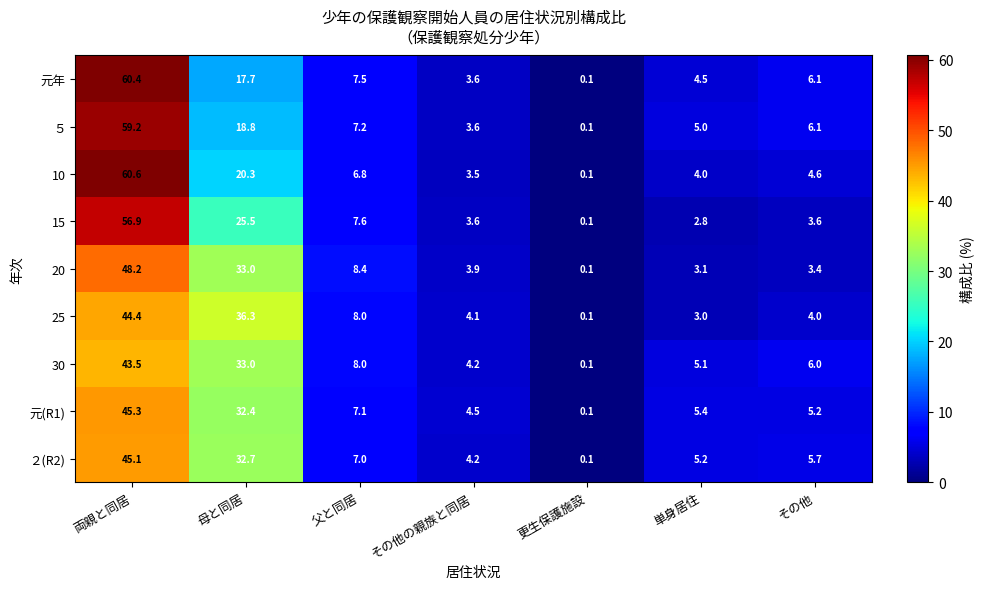

How many distinct data groups are displayed?

9